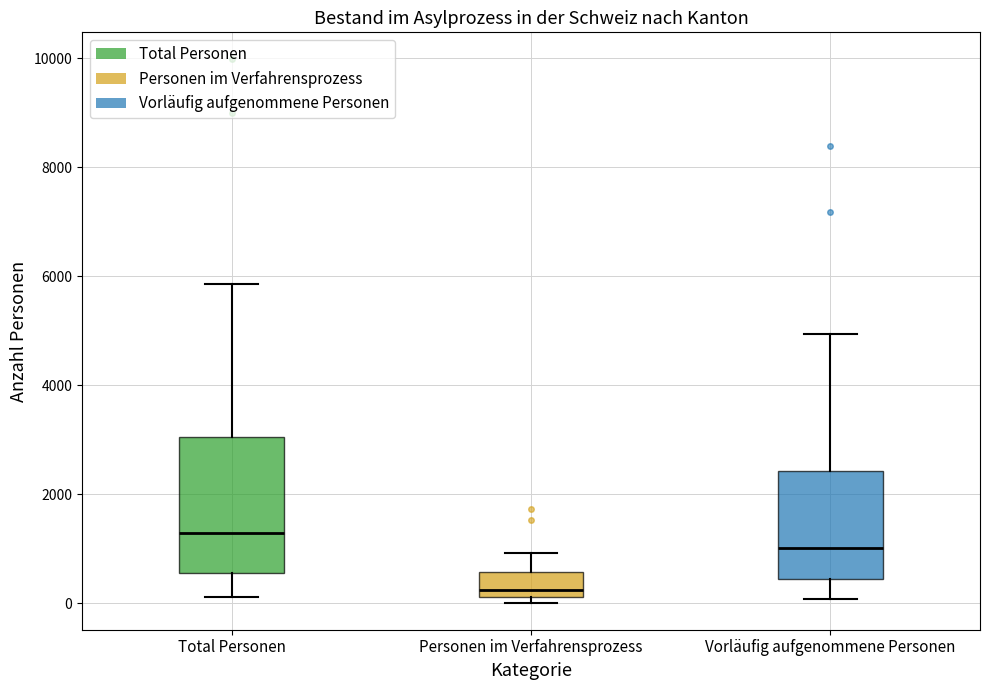

Reading left to right, read every box against the y-axis: the position of its median line, the range the box covers, and the ends of its whiskers. The values are not printed on the chart, so give them approximately, as read against the axis.

Total Personen: median 1200, box 600 to 3000, whiskers 200 to 5800
Personen im Verfahrensprozess: median 200 (just above the box's lower edge), box 200 to 600, whiskers 0 to 1000
Vorläufig aufgenommene Personen: median 1000, box 400 to 2400, whiskers 0 to 5000